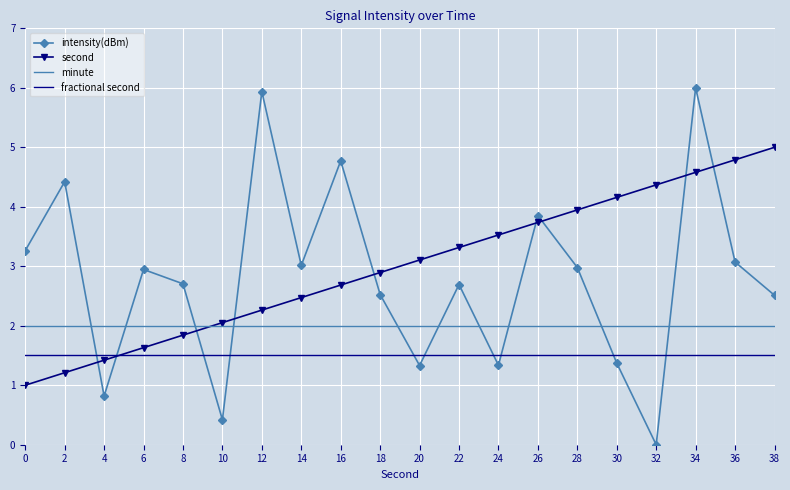

Rank the series at 38 from lowest to highest value.

fractional second, minute, intensity(dBm), second